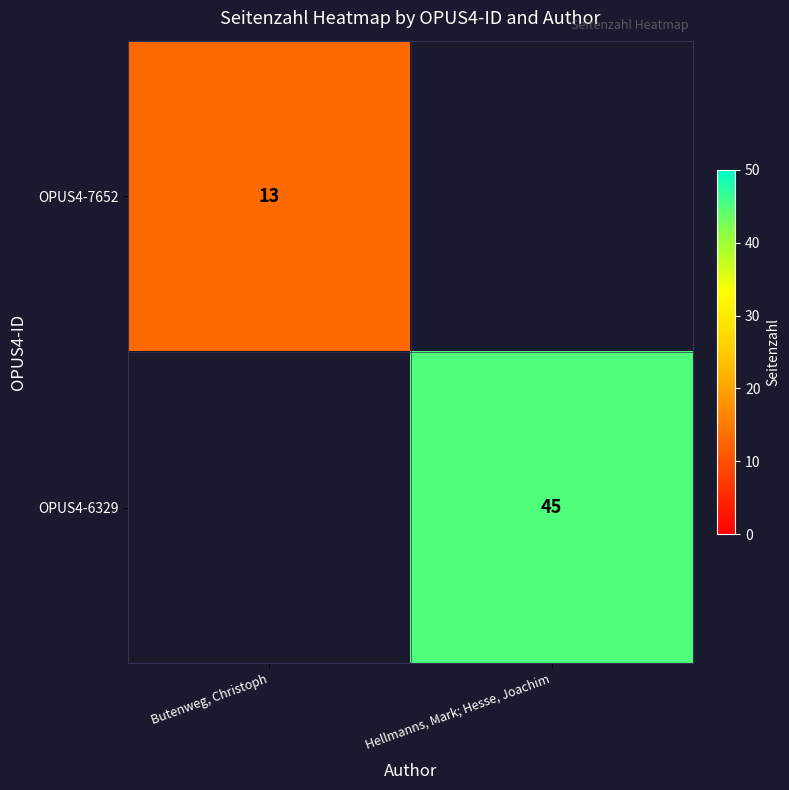

How many data points does each series have?

2